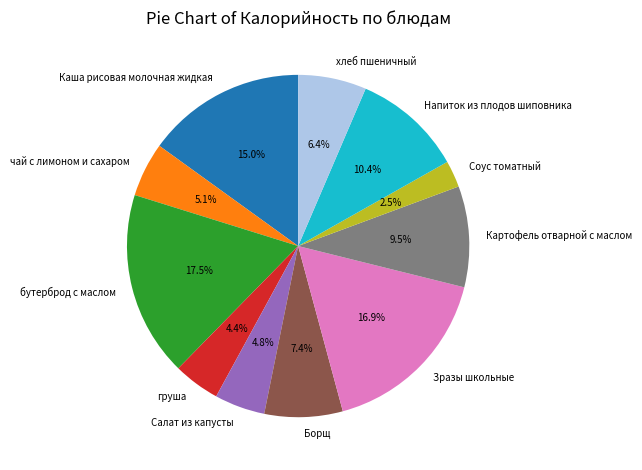

To the nearest percent, what is the average slice percentage?

9%